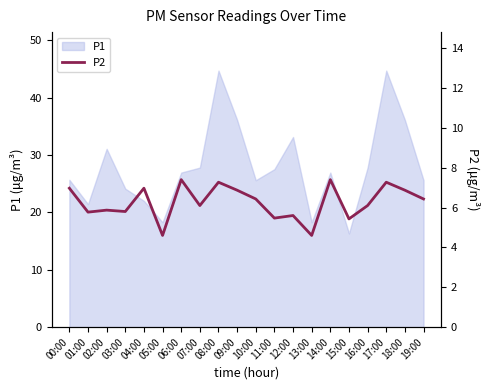

What is the label of the 14th point from the right?

06:00